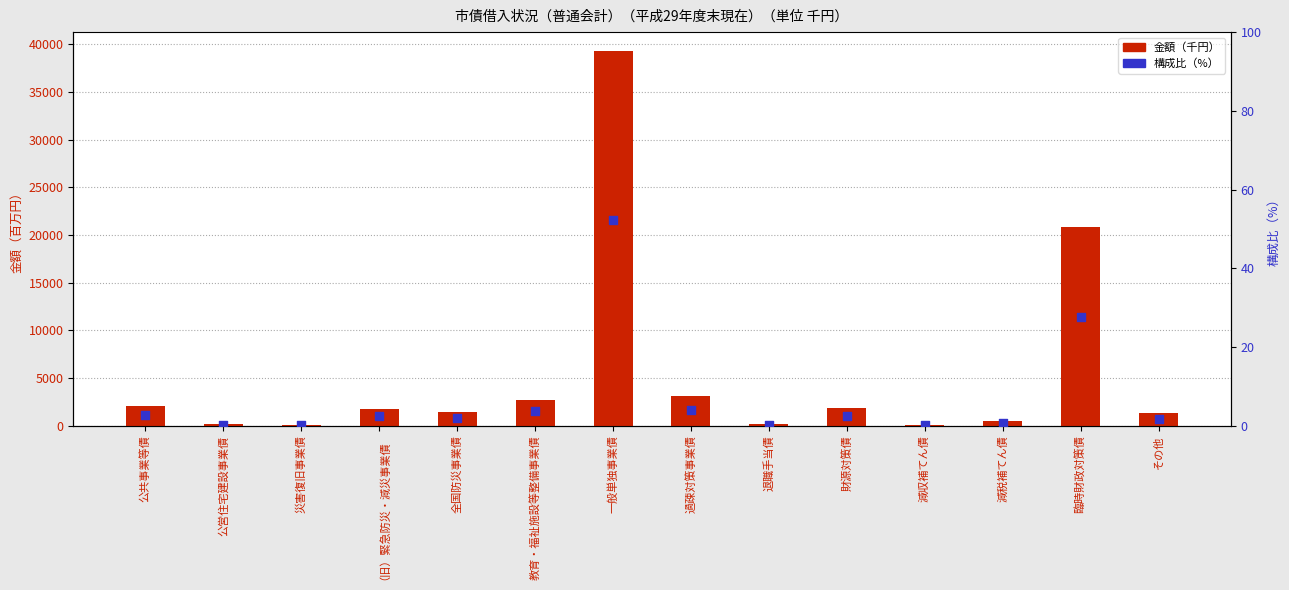

Which series reaches the minimum Y coordinate?

構成比（%）